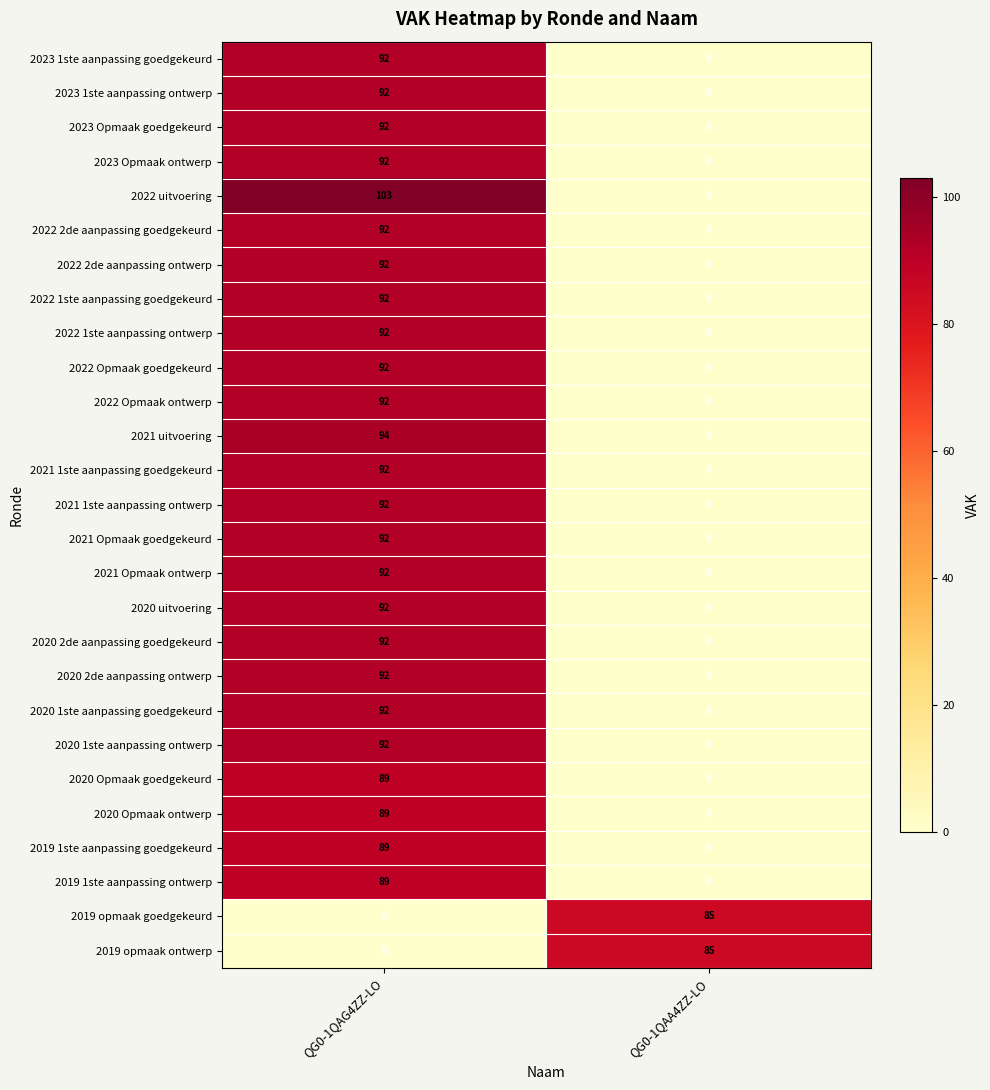

How many series are shown in this chart?

27